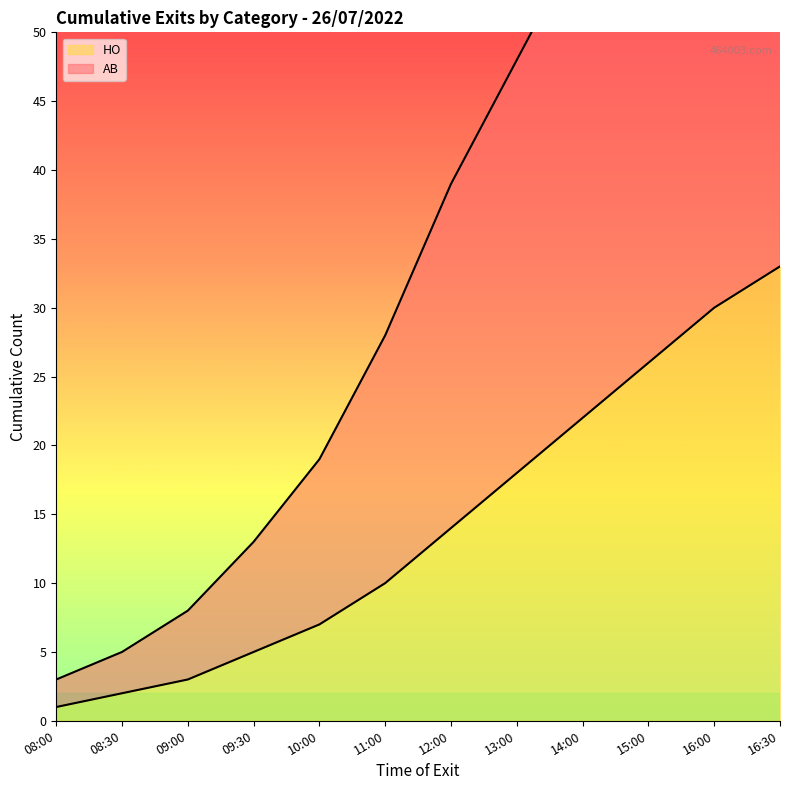

Rank the series by their maximum value, from lowest to highest.

HO, AB